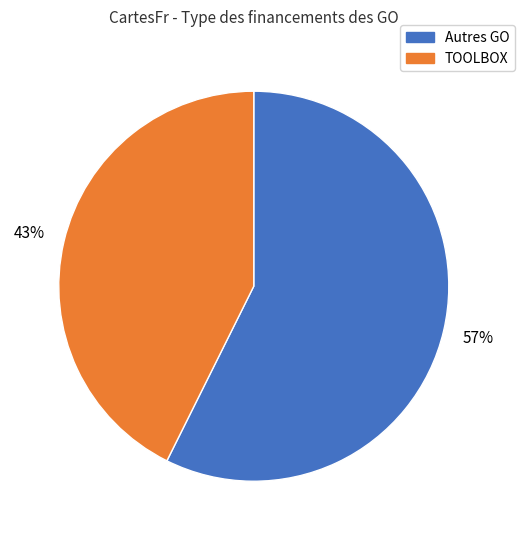

Is there a majority slice in this chart?

Yes